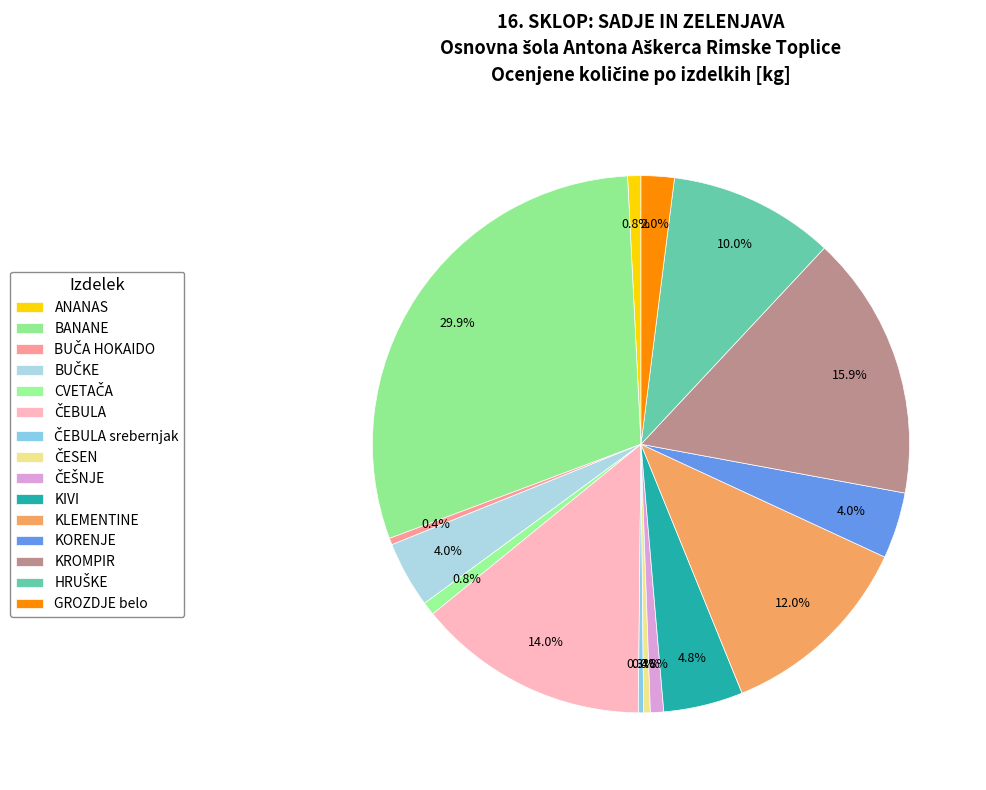

Which category has the biggest portion of the pie?

BANANE